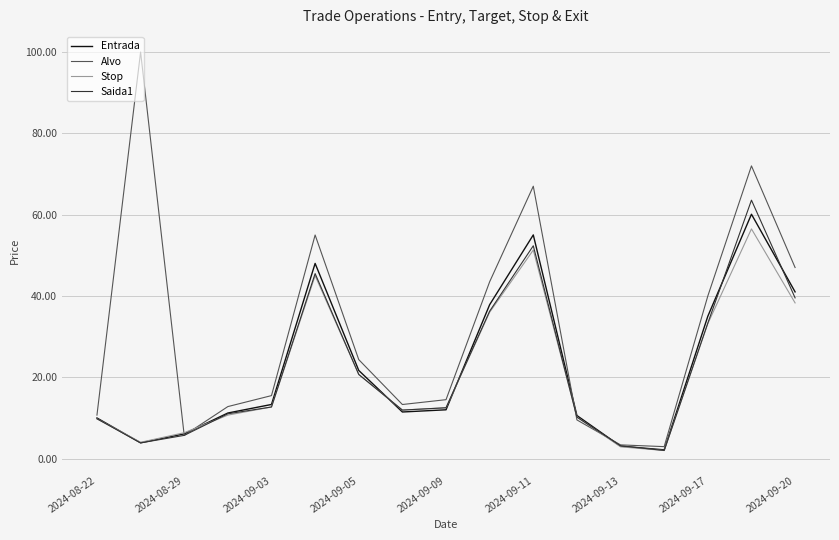

Does the chart display data point markers on the line(s)?

No